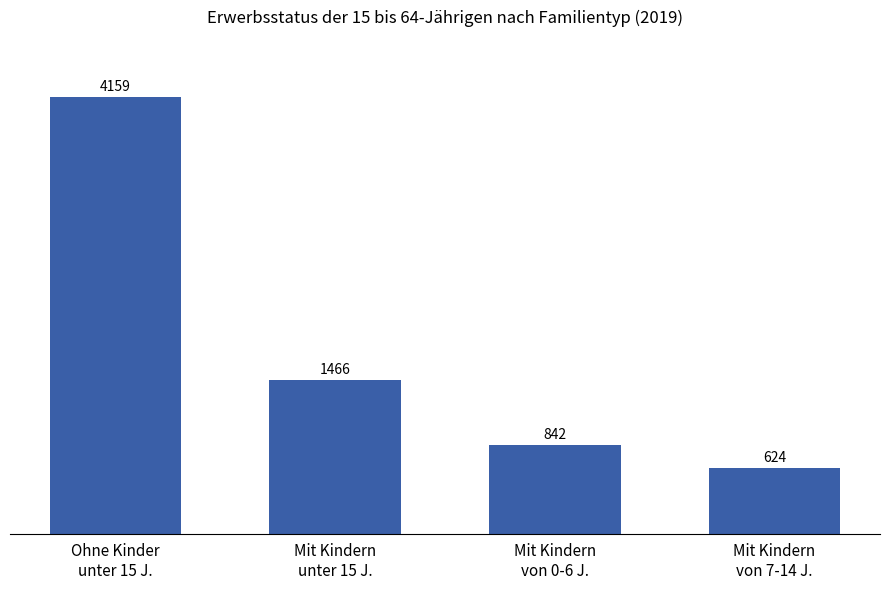

What is the minimum value shown in the chart?

624.0